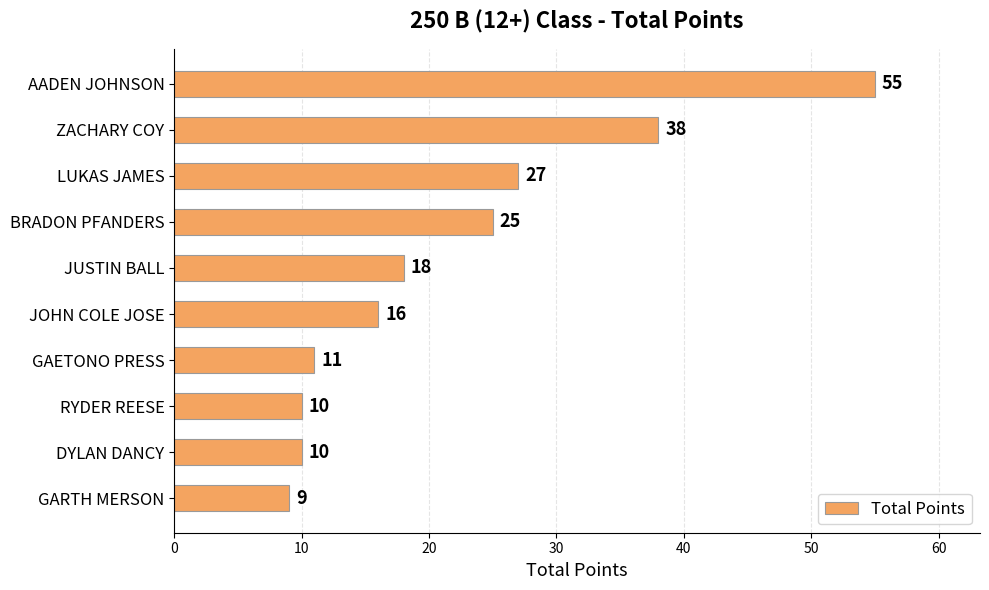

Count the number of categories in the chart.

10